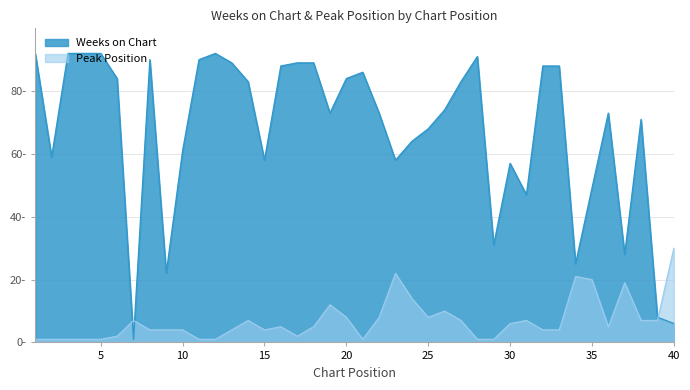

True or false: Weeks on Chart has a value of 145 at 32.

False